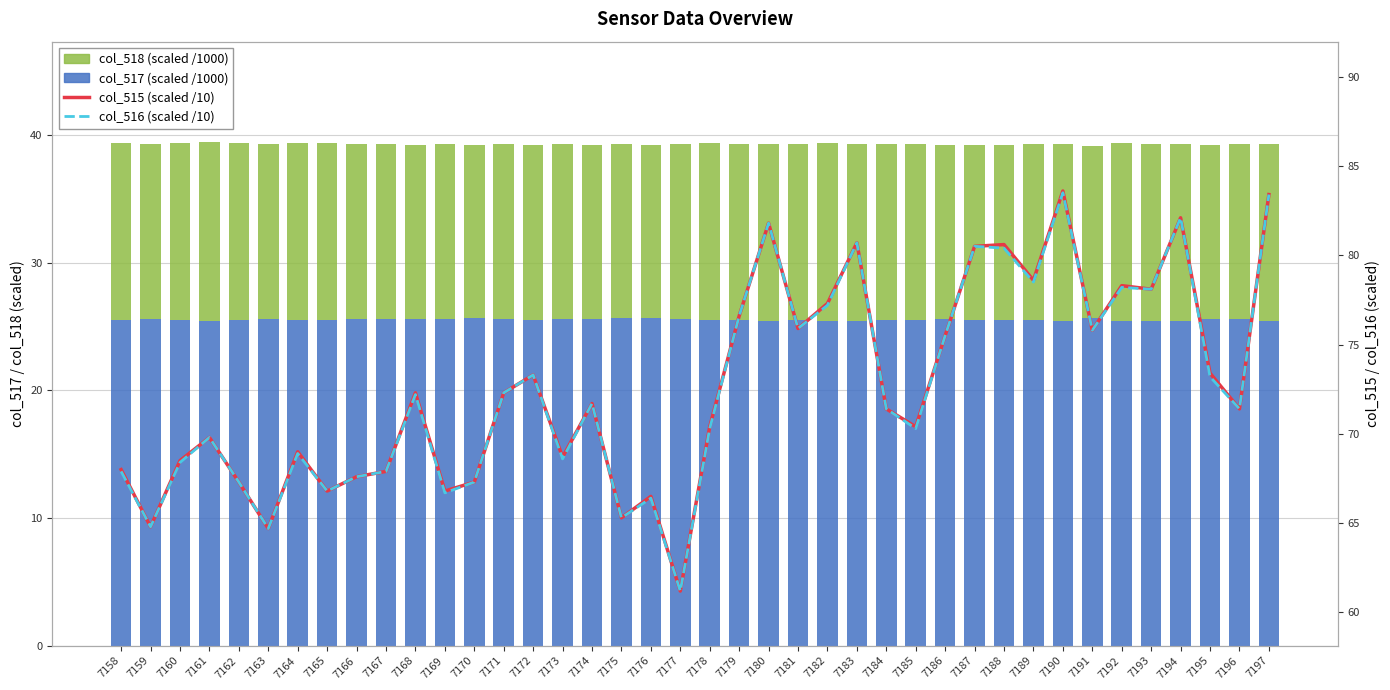

How many series are shown in this chart?

4